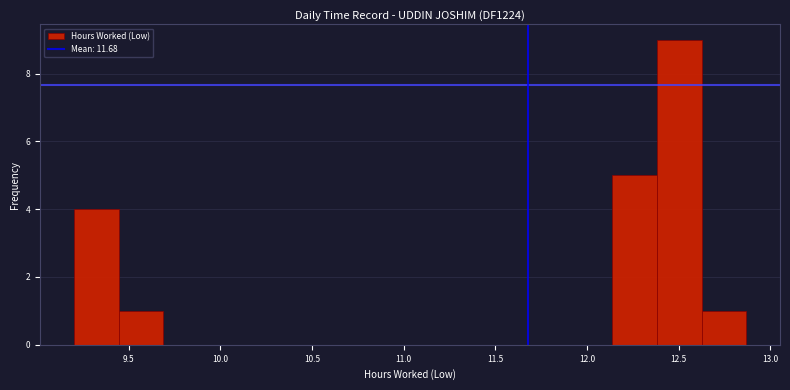

Which range on the x-axis has the tallest bar?

12.40 to 12.65